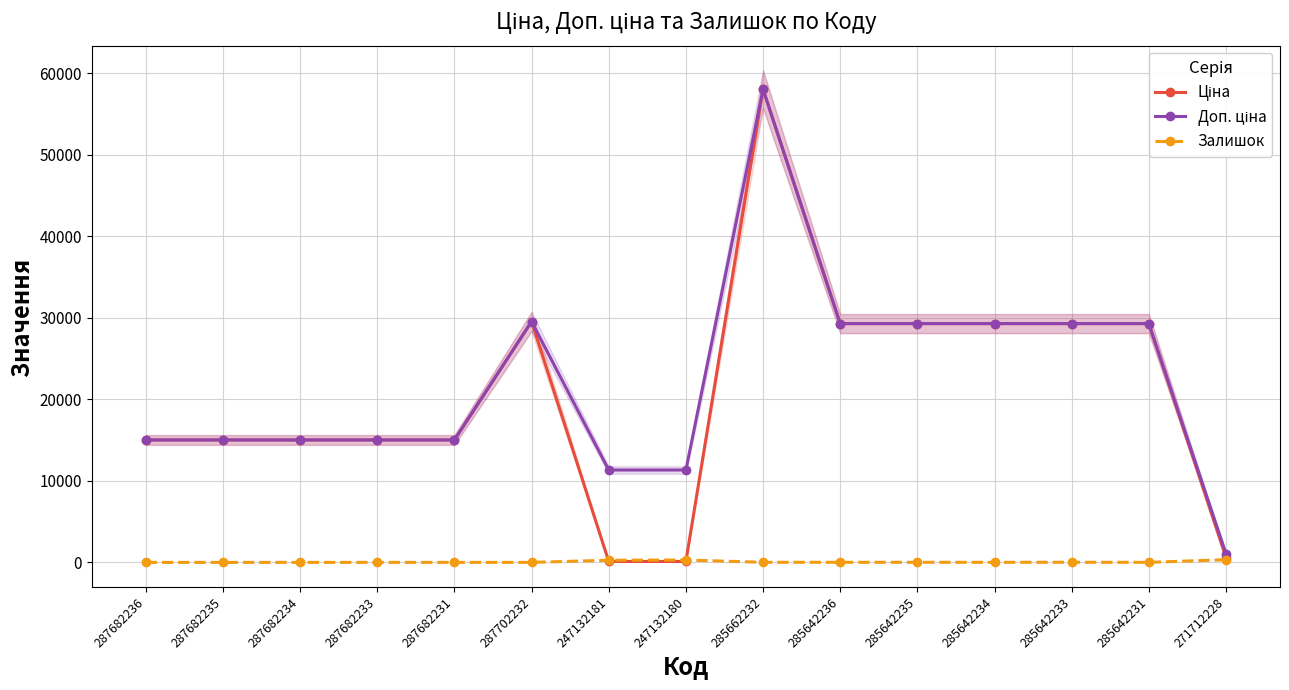

Reading left to right, what are all the values shown in this chart?

Ціна: 15019.2	15019.2	15019.2	15019.2	15019.2	29548.9	113.3	113.3	58037.0	29294.9	29294.9	29294.9	29294.9	29294.9	586.0
Доп. ціна: 15019.2	15019.2	15019.2	15019.2	15019.2	29548.9	11334.0	11334.0	58037.0	29294.9	29294.9	29294.9	29294.9	29294.9	1074.5
Залишок: 0.0	0.0	0.0	0.0	0.0	0.0	260.0	290.0	12.0	11.0	11.0	5.0	13.0	4.0	333.0